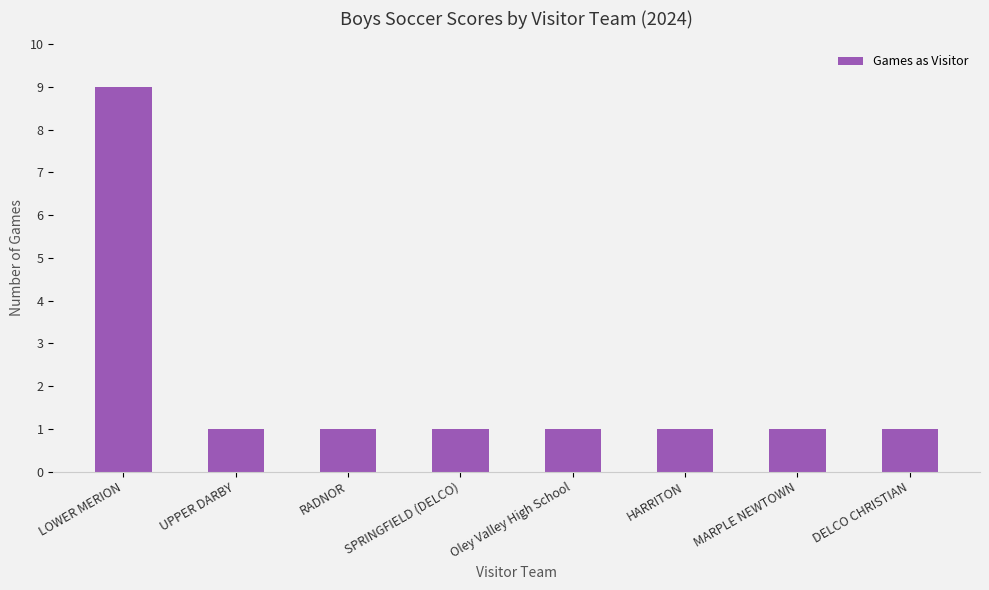

What is the difference between the values at MARPLE NEWTOWN and LOWER MERION?

8